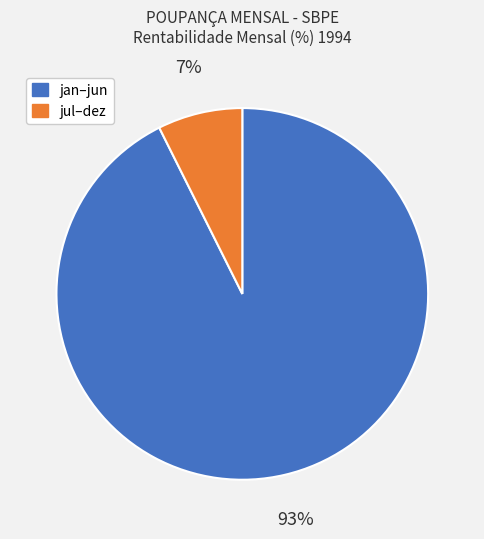

Is there any slice that represents more than half of the pie?

Yes